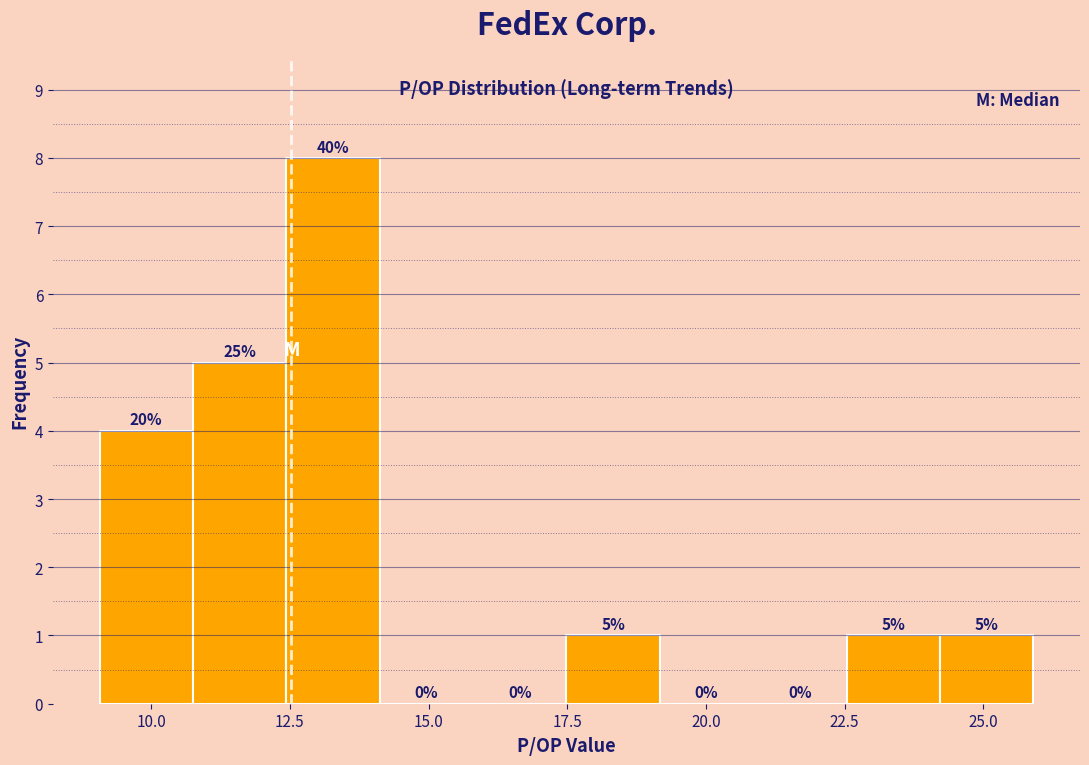

Around what value on the x-axis is the tallest bar? Give the approximate position of its centre, as read against the axis.

13.5